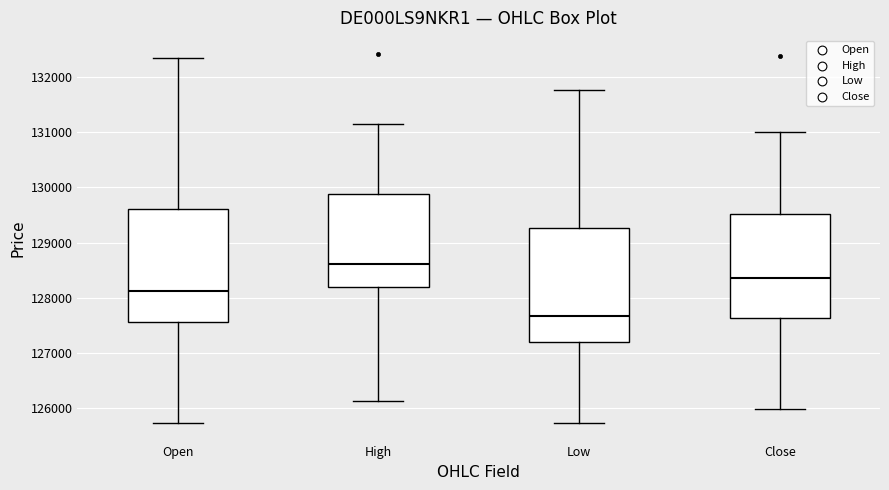

Reading left to right, read every box against the y-axis: the position of its median line, the range the box covers, and the ends of its whiskers. The values are not printed on the chart, so give them approximately, as read against the axis.

Open: median 128100, box 127600 to 129600, whiskers 125700 to 132300
High: median 128600, box 128200 to 129900, whiskers 126100 to 131100
Low: median 127700, box 127200 to 129300, whiskers 125700 to 131800
Close: median 128400, box 127600 to 129500, whiskers 126000 to 131000